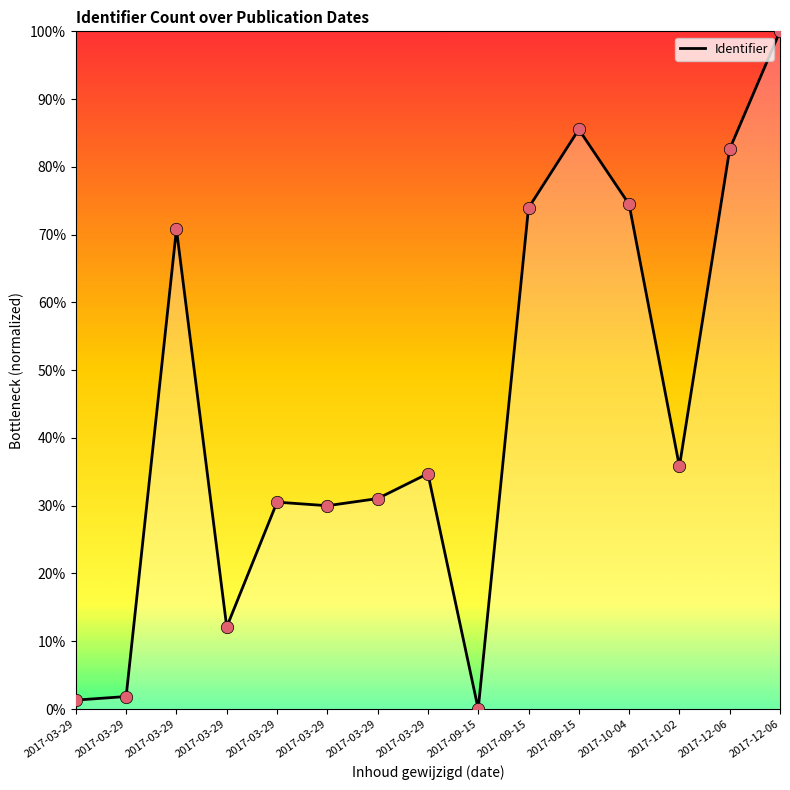

Approximately how many times larger is the value at 2017-03-29 compared to 2017-03-29?

22.8